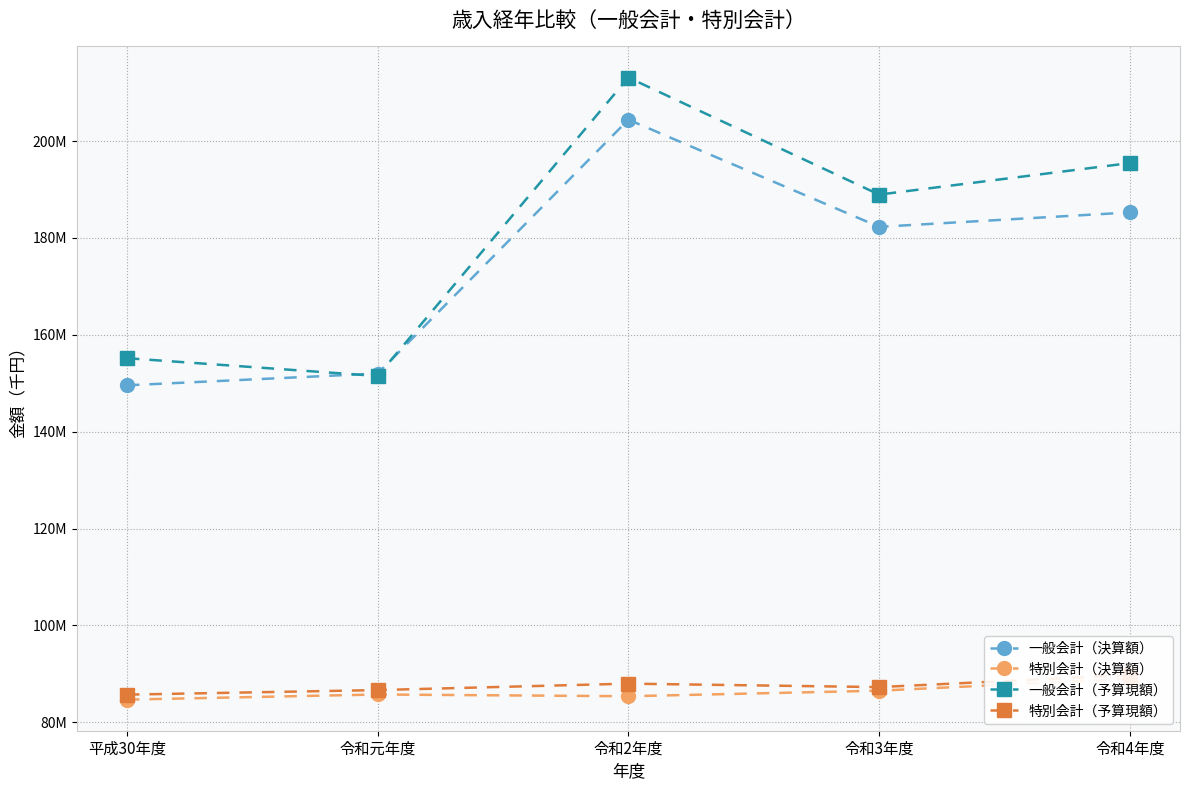

True or false: 特別会計（決算額） and 一般会計（決算額） cross at least once.

False